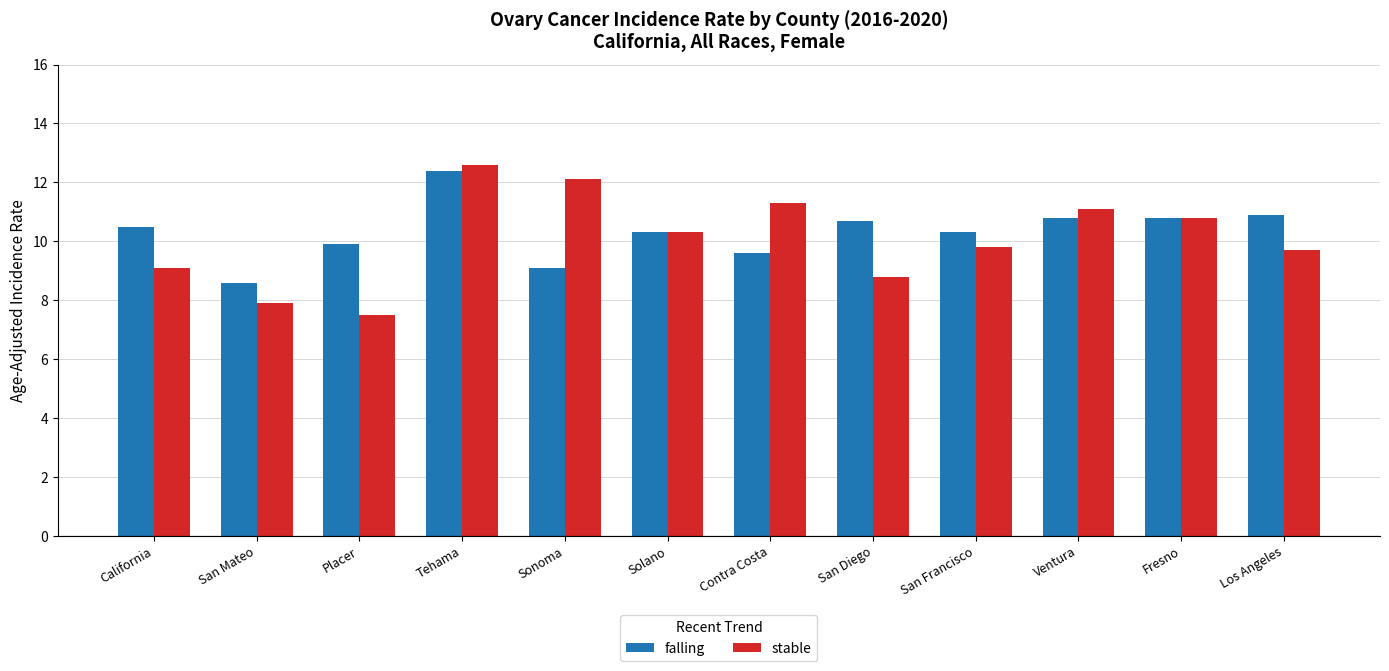

At which category is the sum across all series the highest?

Tehama